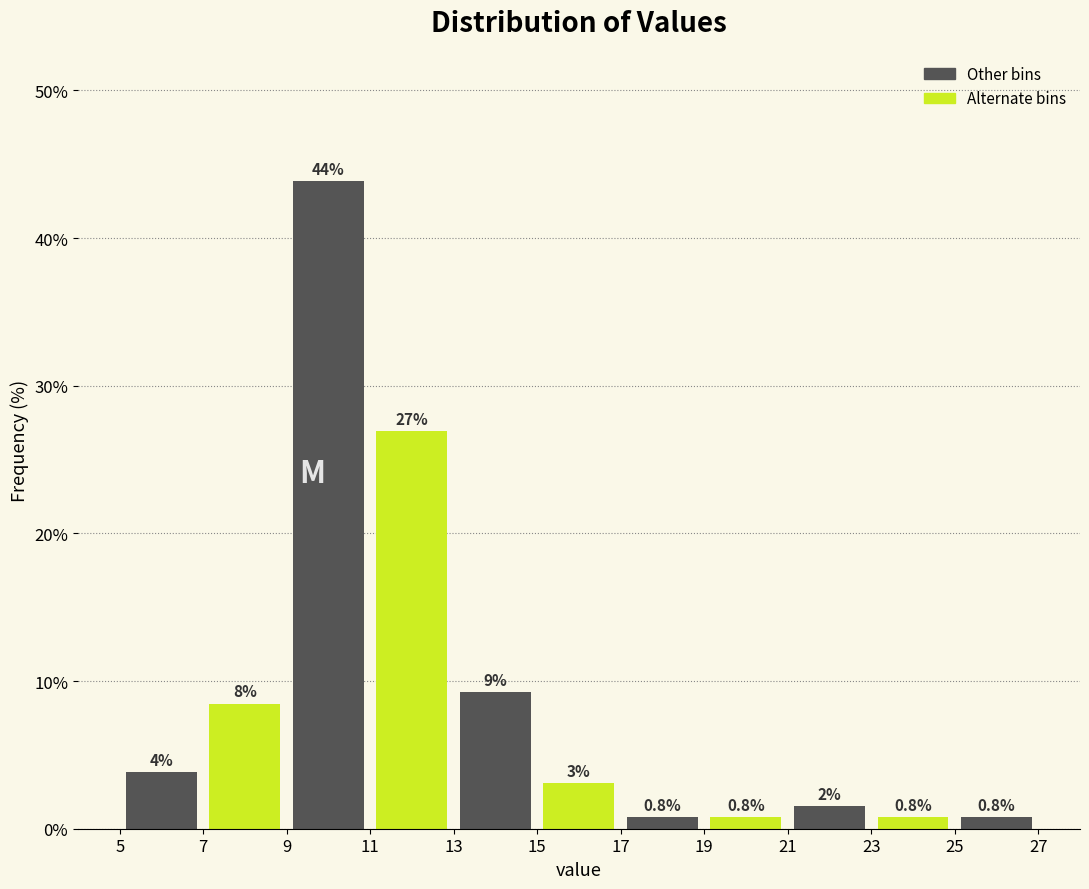

Over which range of the x-axis is the bar tallest?

9 to 11